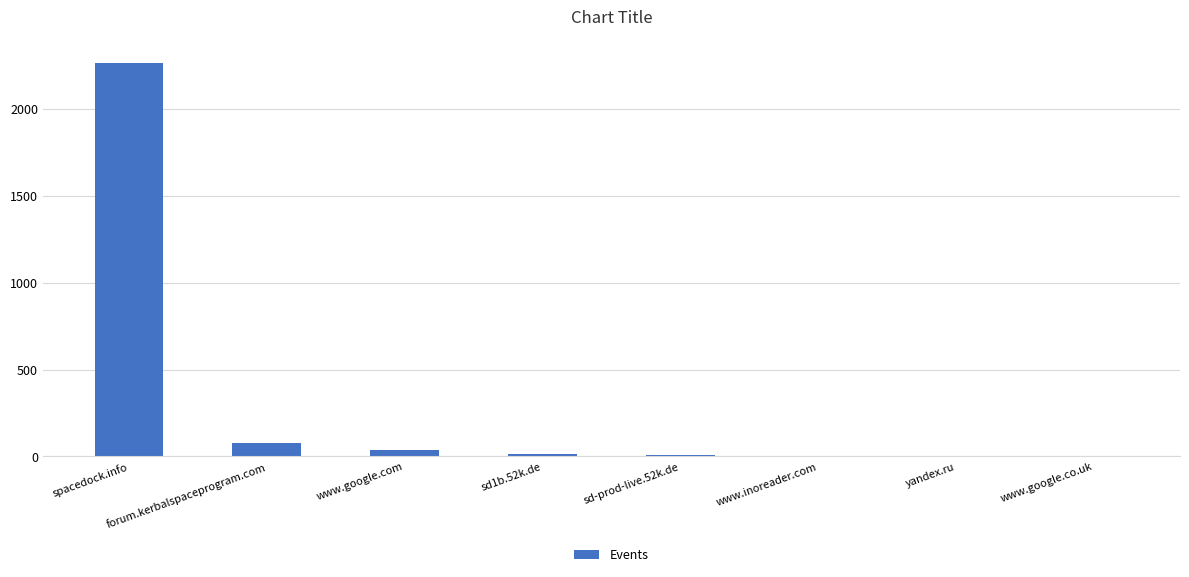

Which category has the highest value across all series?

spacedock.info